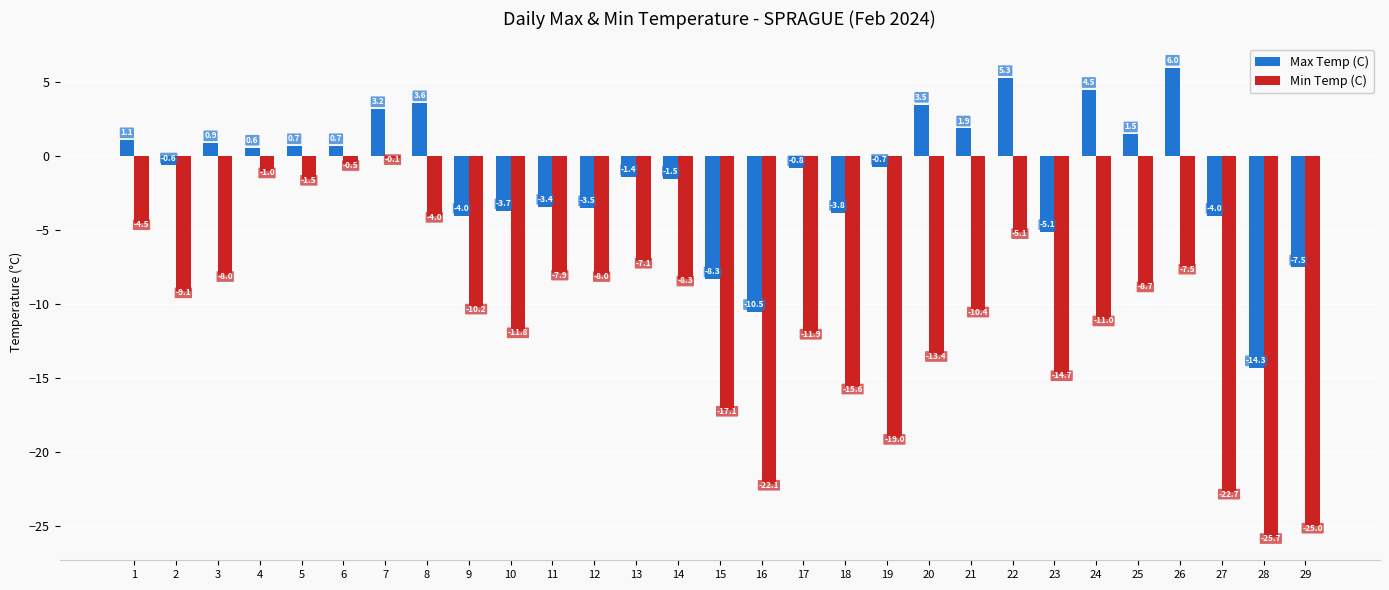

Which category has the highest value across all series?

26